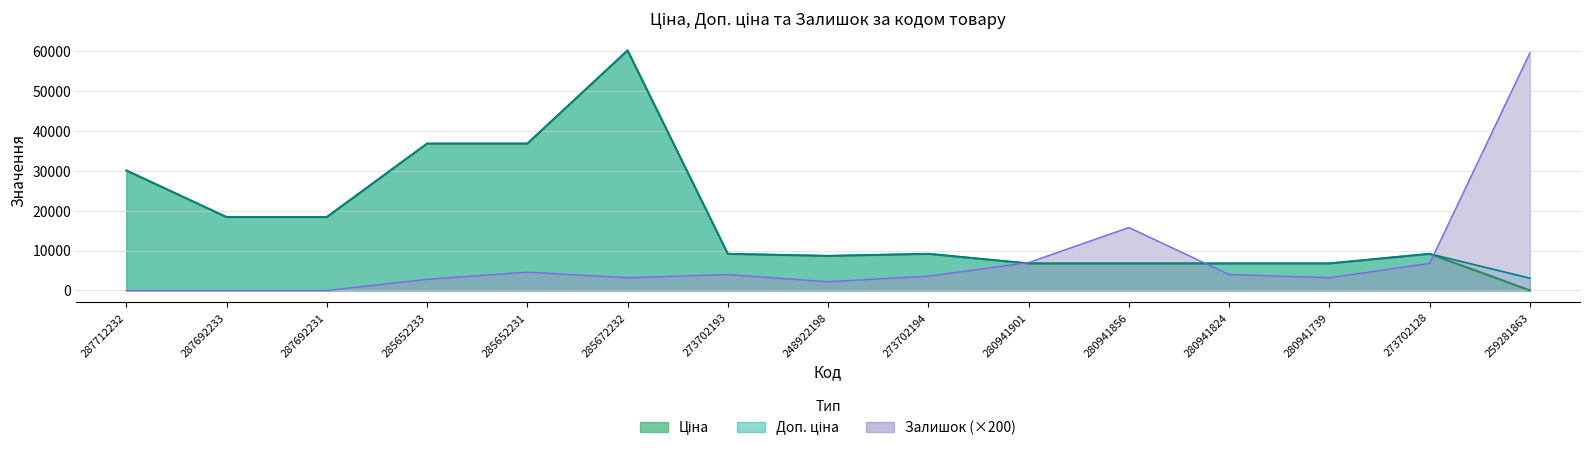

Reading right to left, what are all the values shown in this chart?

Ціна: 30.9	9196.3	6787.1	6787.1	6787.1	6787.1	9196.3	8679.5	9196.3	60205.6	36841.8	36841.8	18420.9	18420.9	30102.8
Доп. ціна: 3088.0	9196.3	6787.1	6787.1	6787.1	6787.1	9196.3	8679.5	9196.3	60205.6	36841.8	36841.8	18420.9	18420.9	30102.8
Залишок: 59600.0	6800.0	3200.0	4000.0	15800.0	7000.0	3600.0	2200.0	4000.0	3200.0	4600.0	2800.0	0.0	0.0	0.0